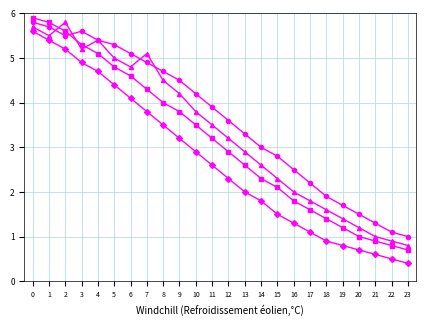

What is the total value across all series at 8?

16.7